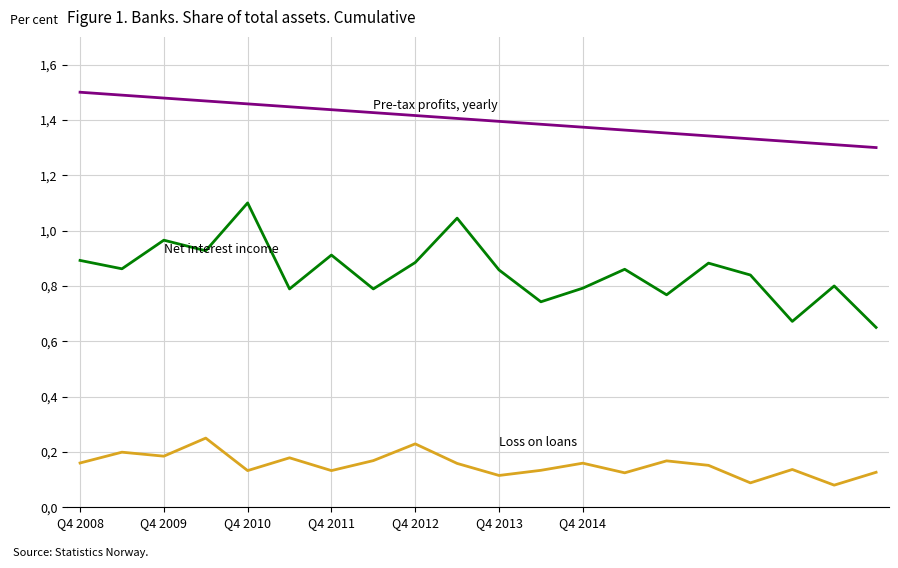

Does the chart display data point markers on the line(s)?

No